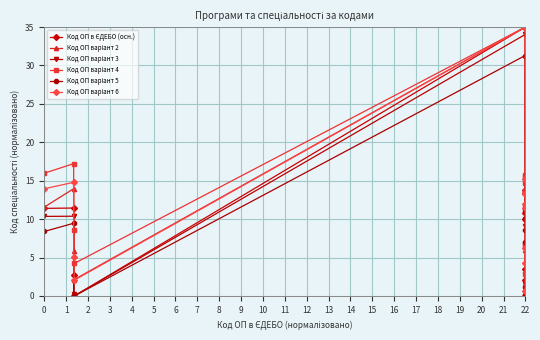

What is the maximum value shown in the chart?

35.0